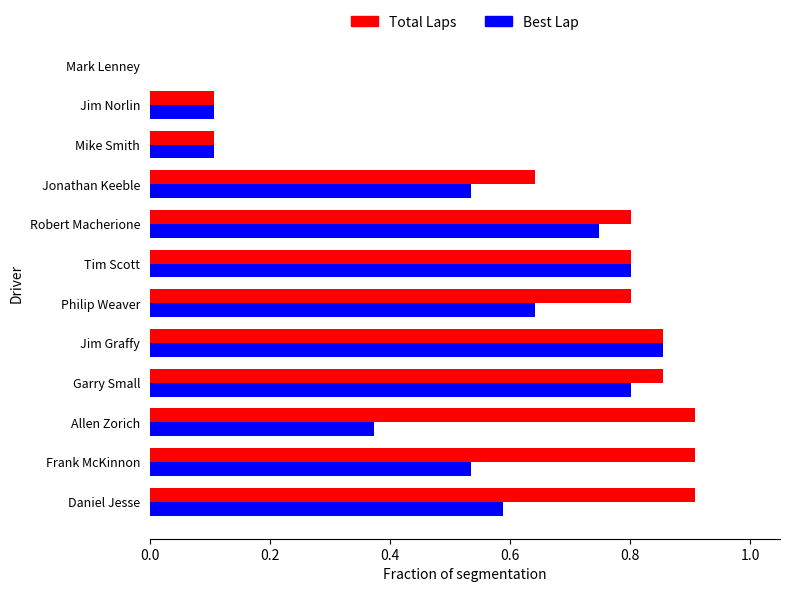

What is the sum of all Best Lap values?

6.1